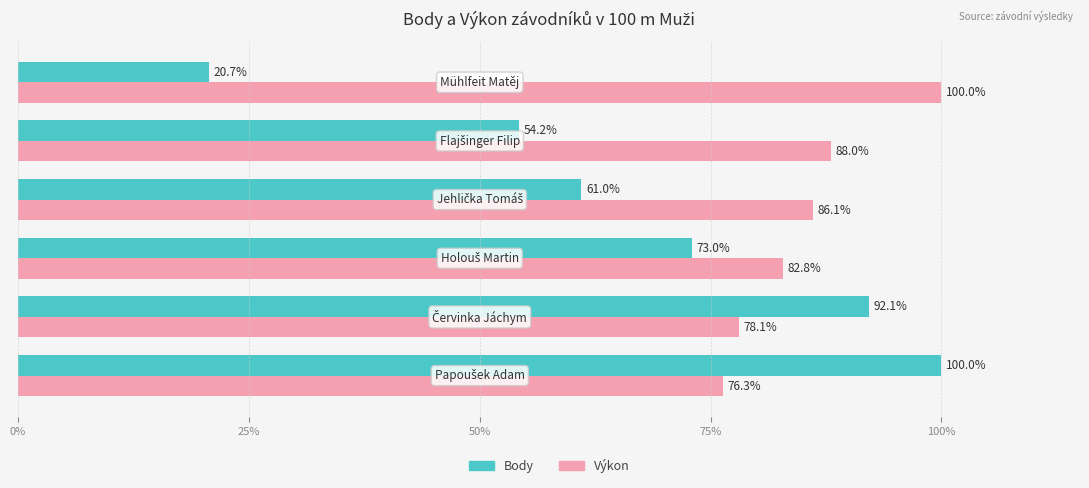

List the series in order of their overall mean, highest first.

Výkon, Body